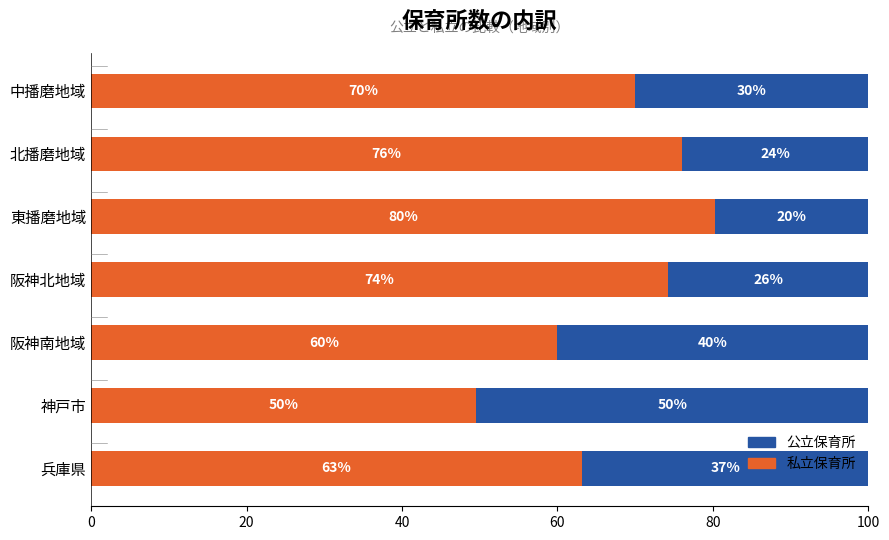

Is it true that 私立保育所 equals 80.3 at 東播磨地域?

True